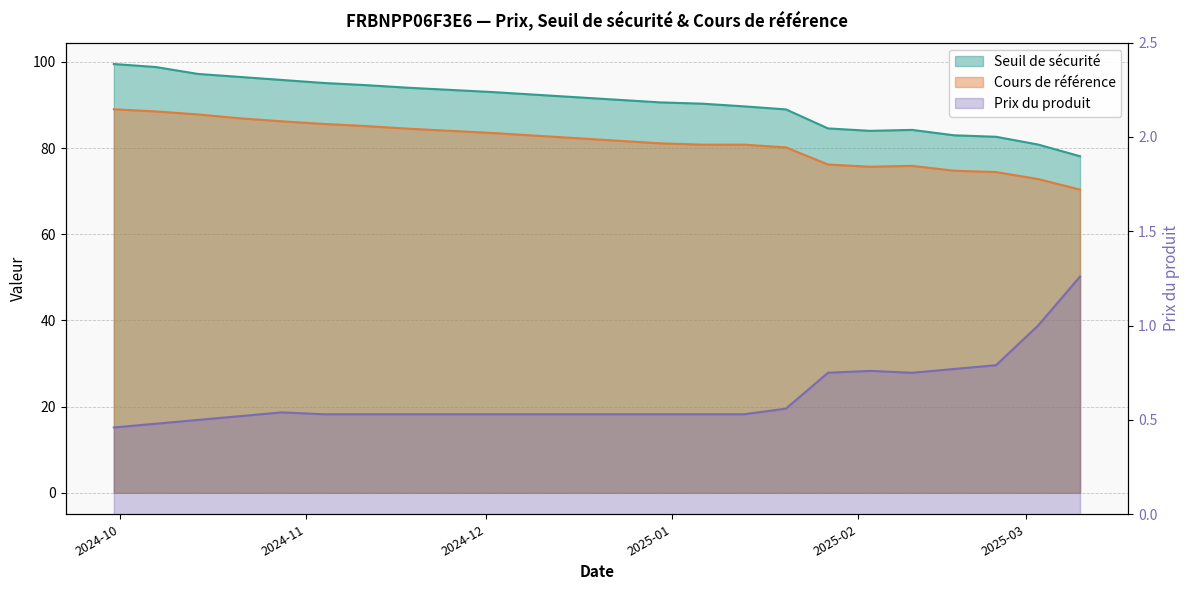

True or false: Seuil de sécurité has a value of 83.0 at 2025-02-17.

True